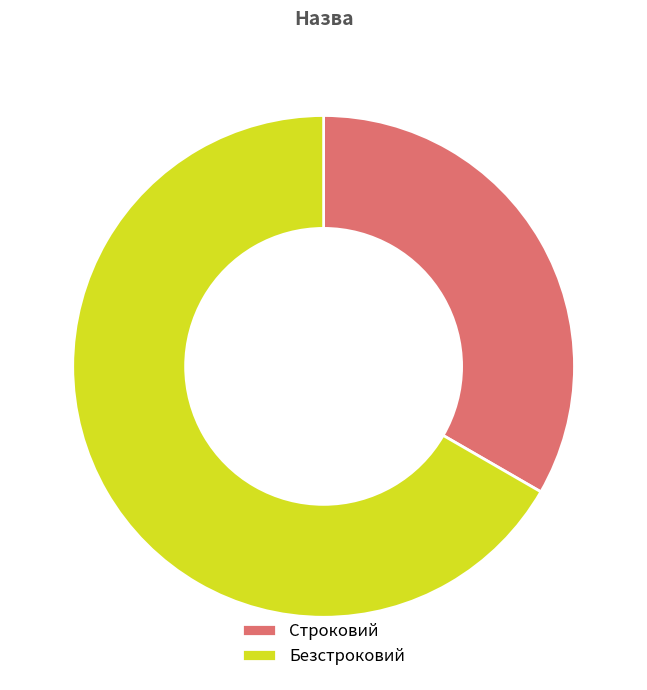

Rank the categories by value from highest to lowest.

Безстроковий, Строковий